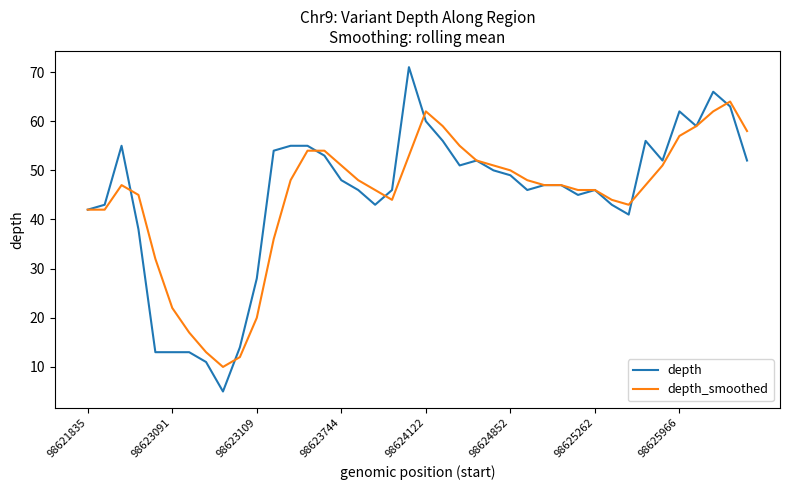

How many lines are shown in the chart?

2